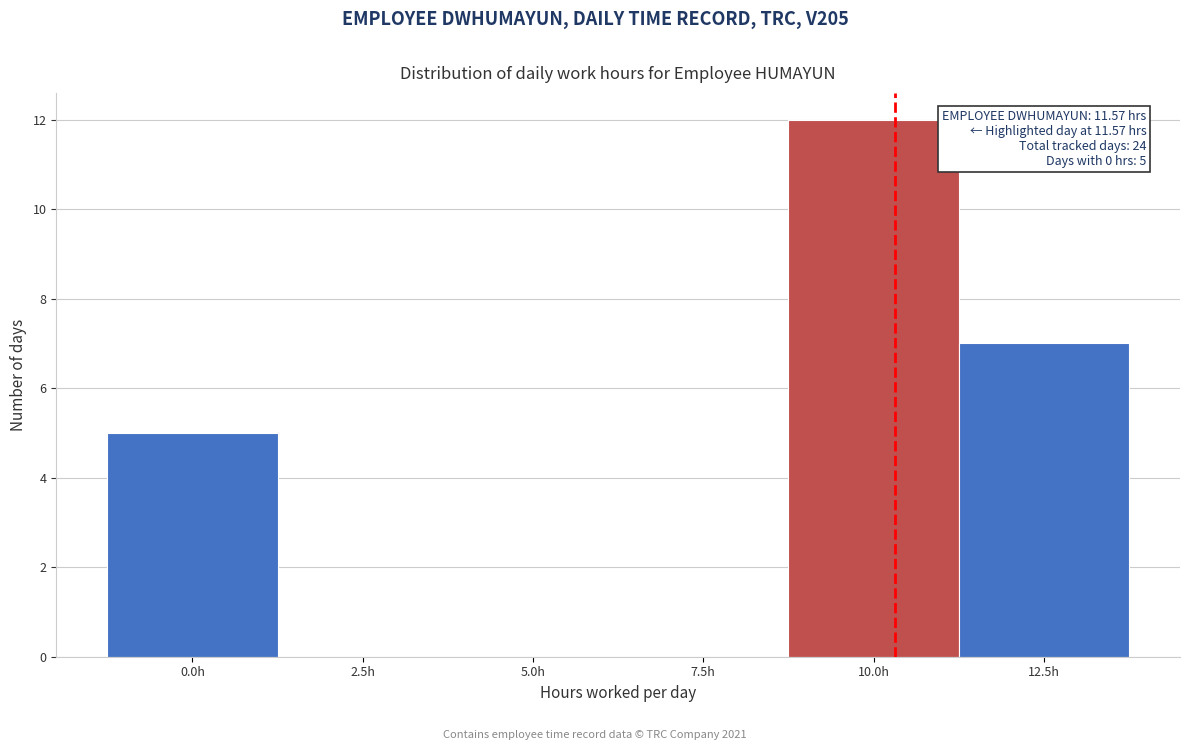

Reading left to right, transcribe all the data shown in this chart.

0.0h=5	2.5h=0	5.0h=0	7.5h=0	10.0h=12	12.5h=7